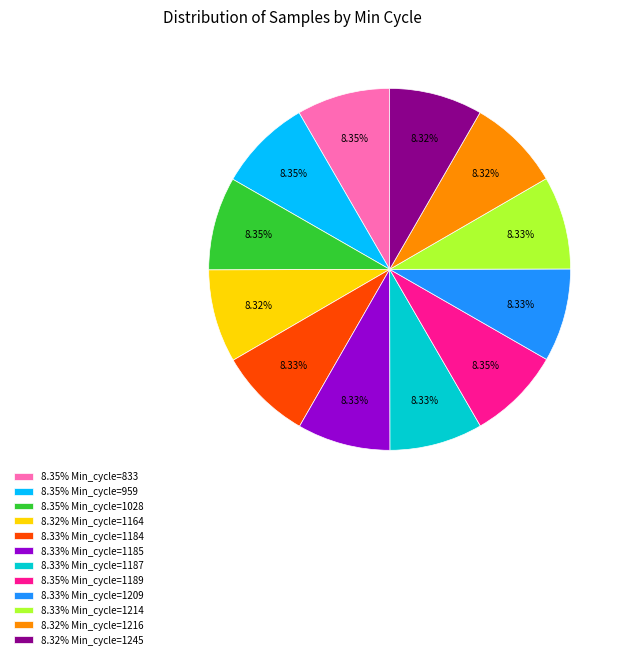

Does 8.35% Min_cycle=1028 represent more than half of the total?

No